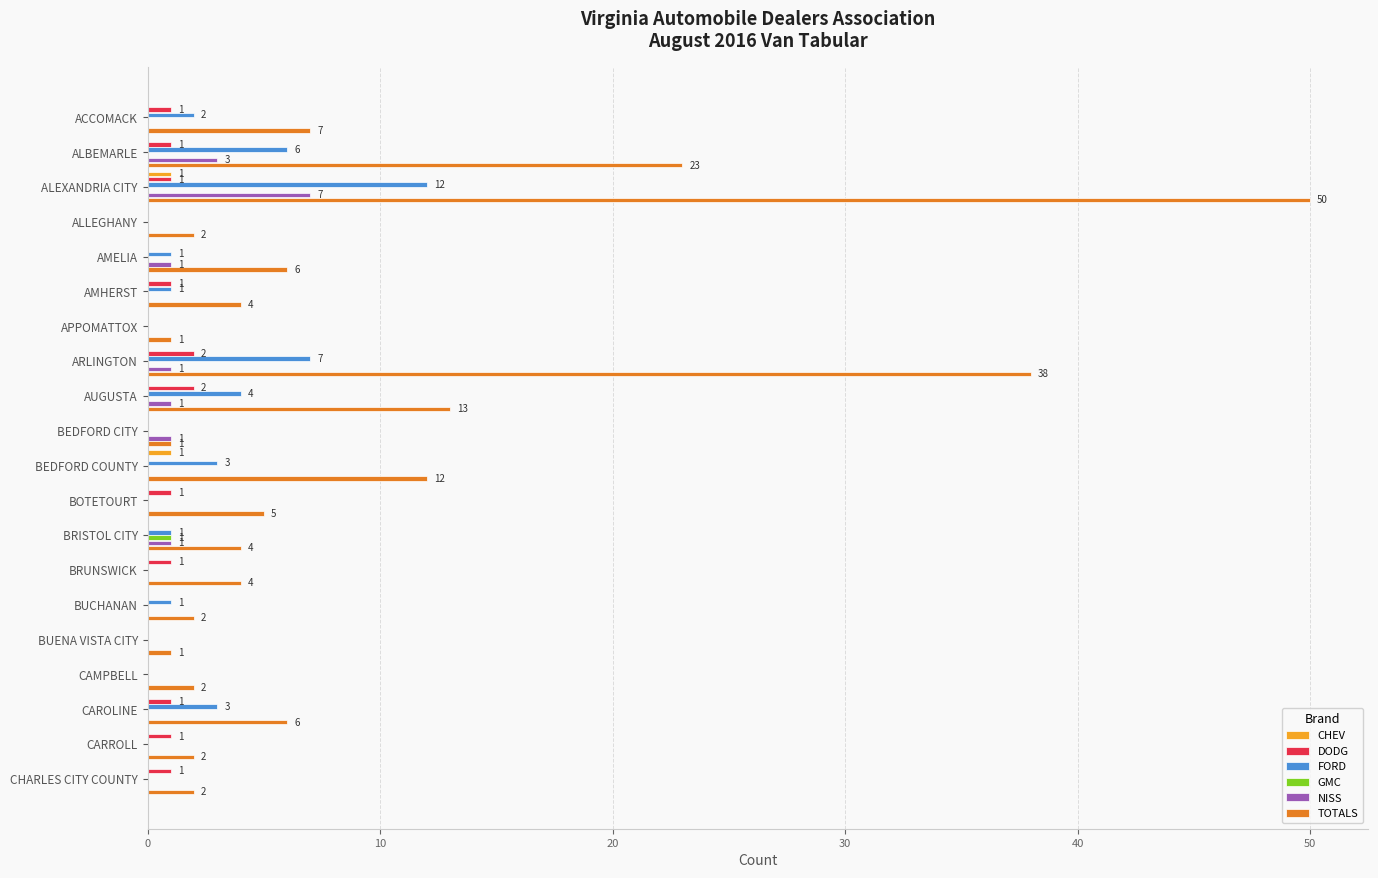

True or false: TOTALS has a value of 3 at BOTETOURT.

False